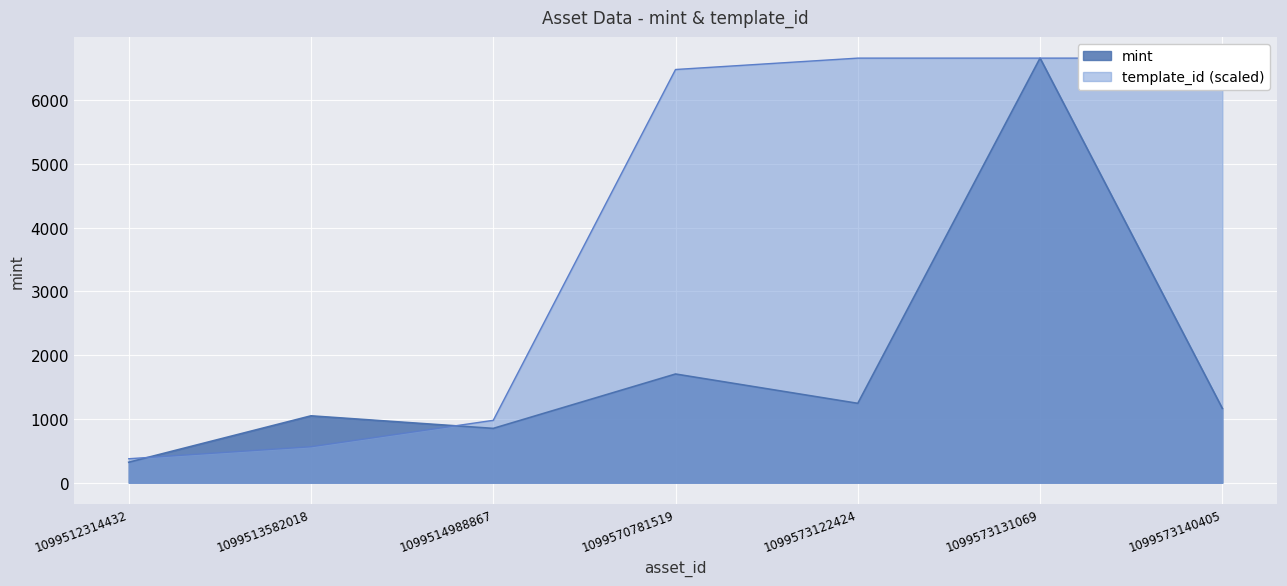

What is the difference between the mint values at 1099573140405 and 1099512314432?

845